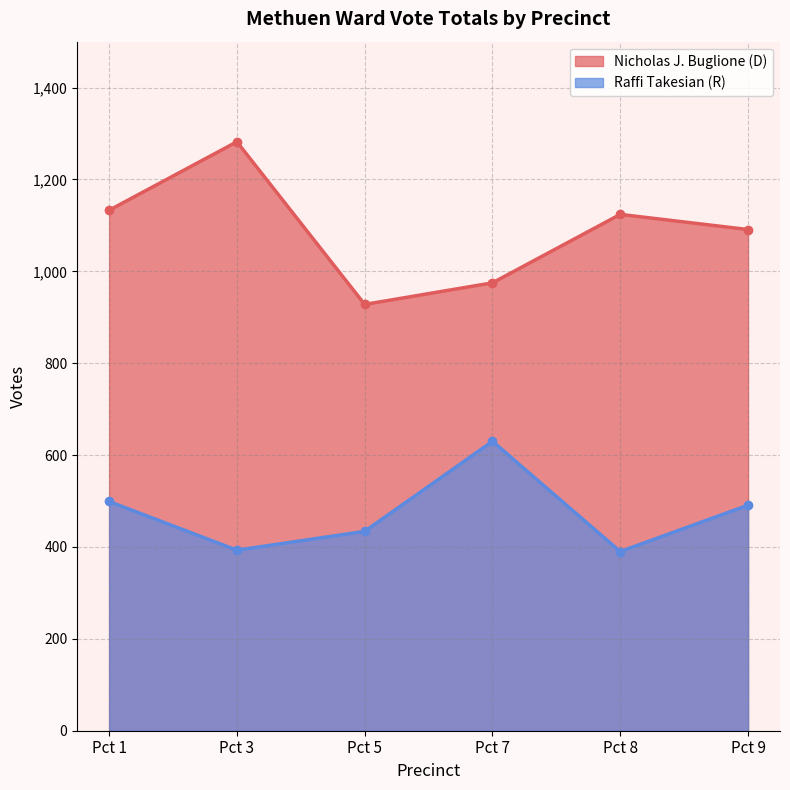

True or false: Raffi Takesian (R) has a value of 630 at Pct 7.

True